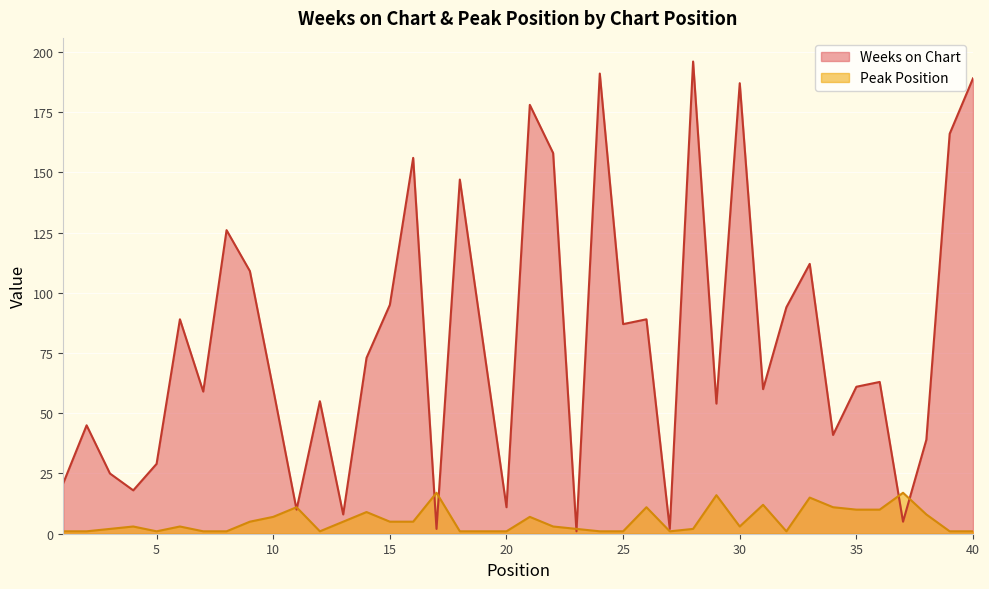

True or false: Weeks on Chart and Peak Position intersect in this chart.

True